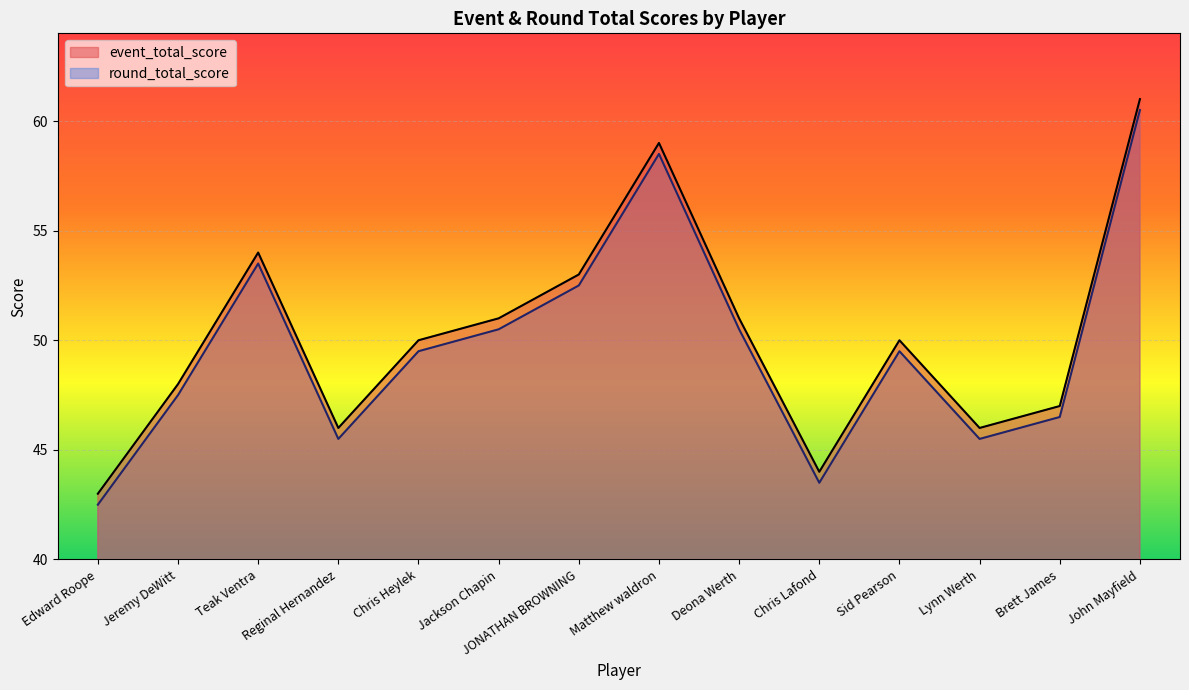

What position from the left is John Mayfield?

14